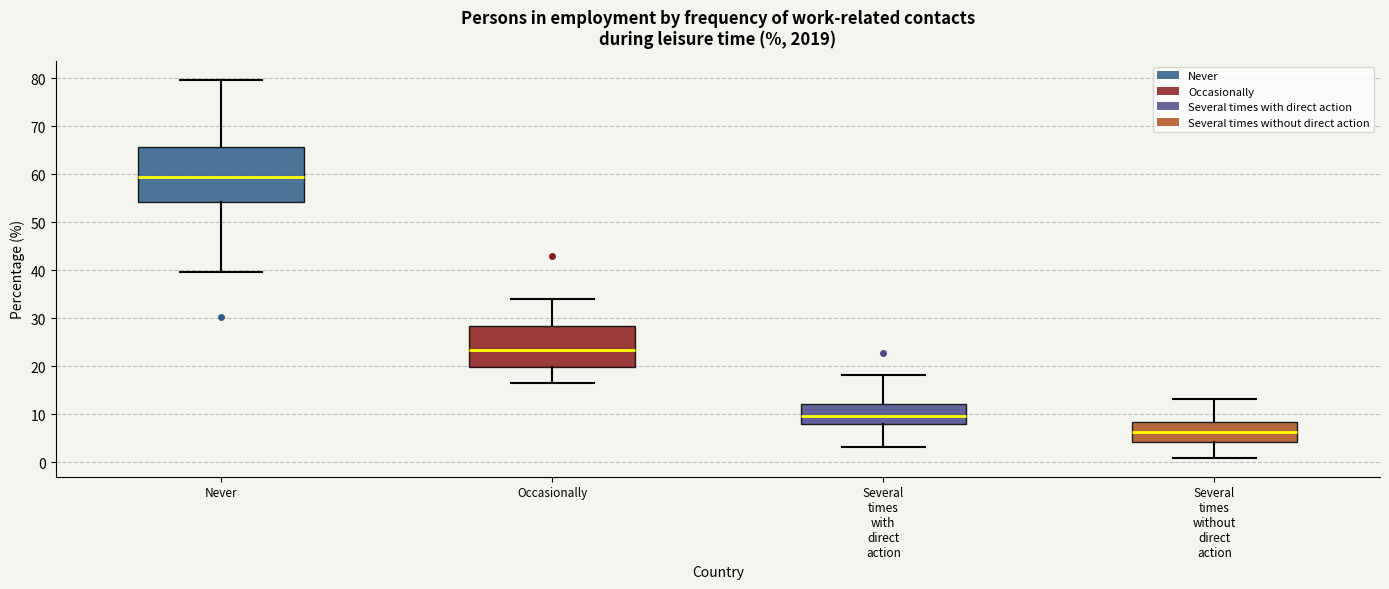

Which box has the highest median line?

Never